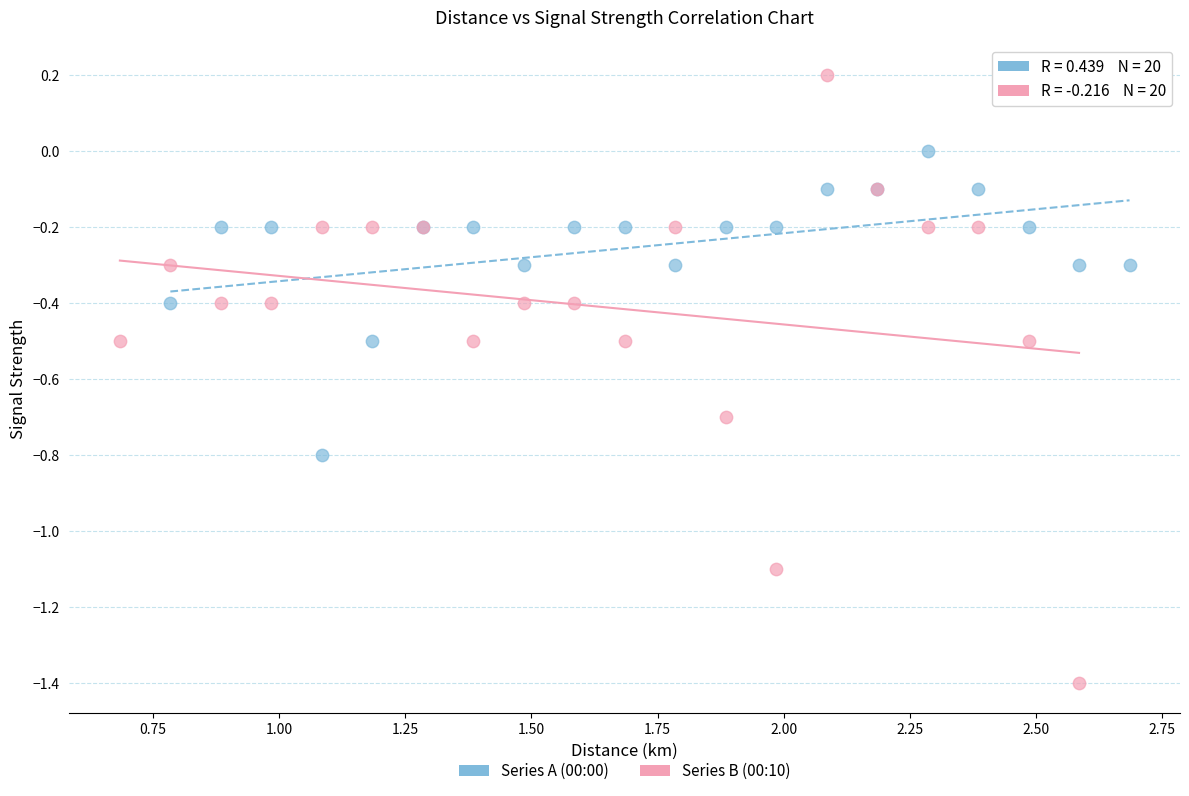

Which series has the widest spread of Y values?

Series B (00:10)